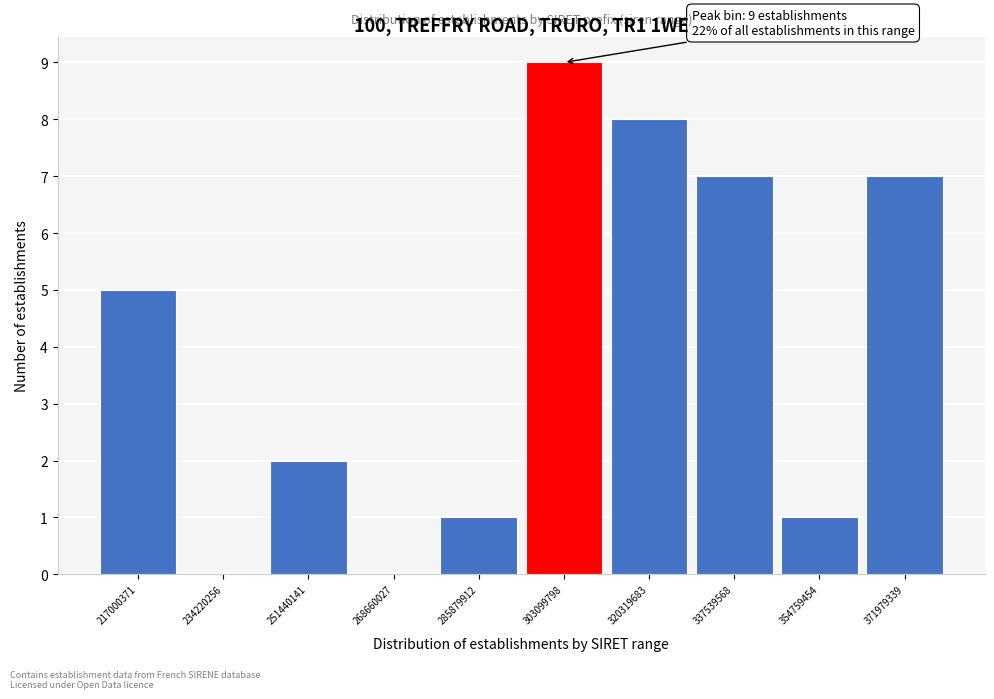

Reading left to right, extract all data points from this chart.

217000371=5	234220256=0	251440141=2	268660027=0	285879912=1	303099798=9	320319683=8	337539568=7	354759454=1	371979339=7